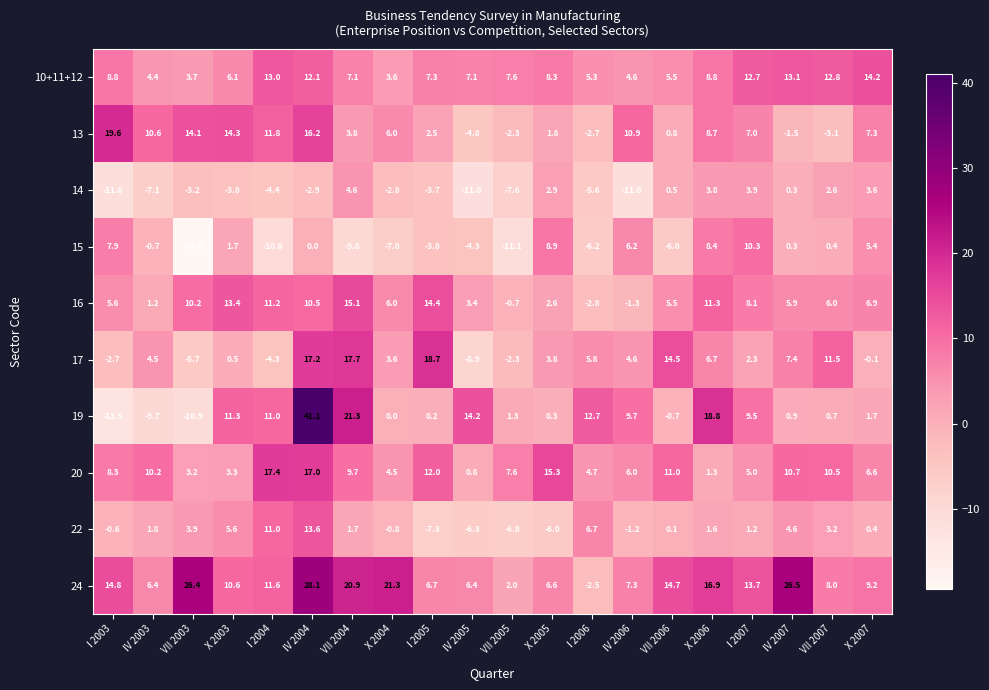

What is the sum of the 17 values at X 2004 and I 2006?

9.4